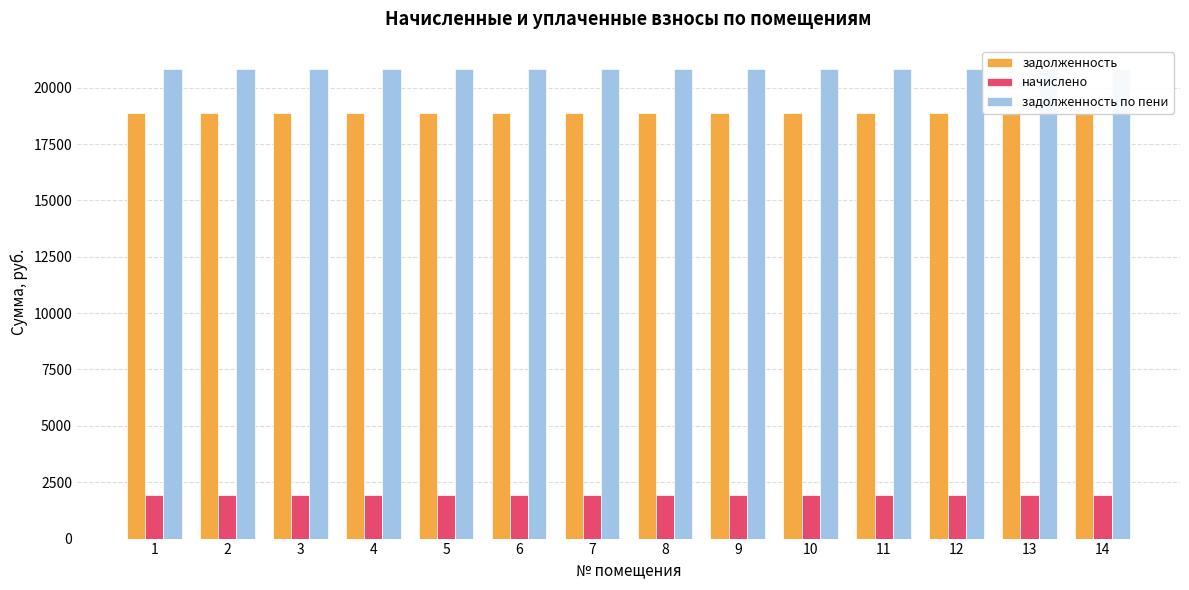

How many bars are there in each group?

3